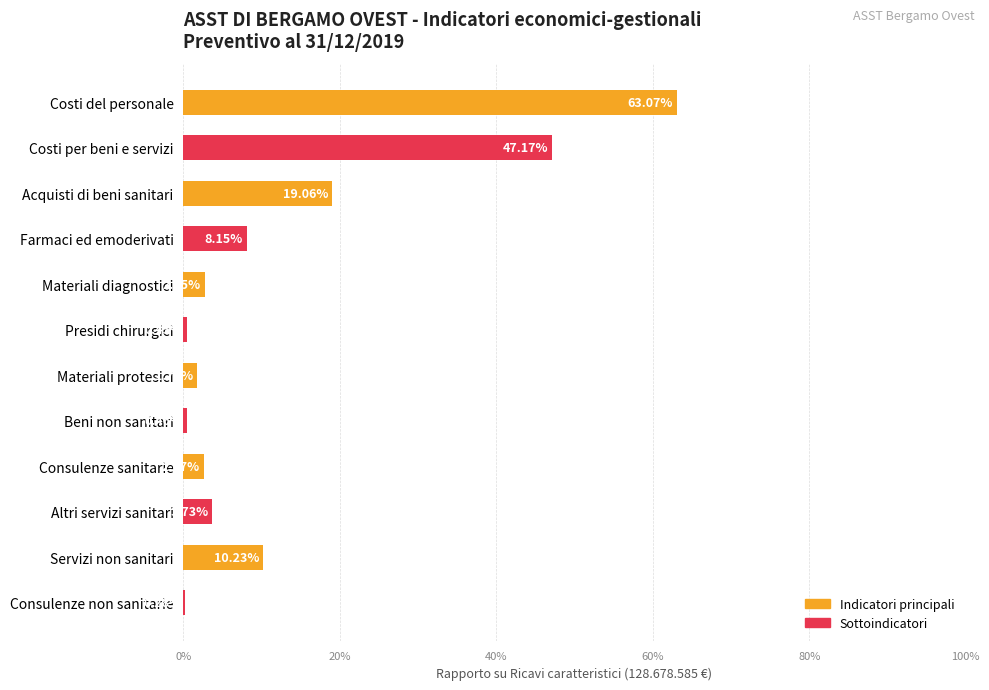

Does the chart contain stacked bars?

No